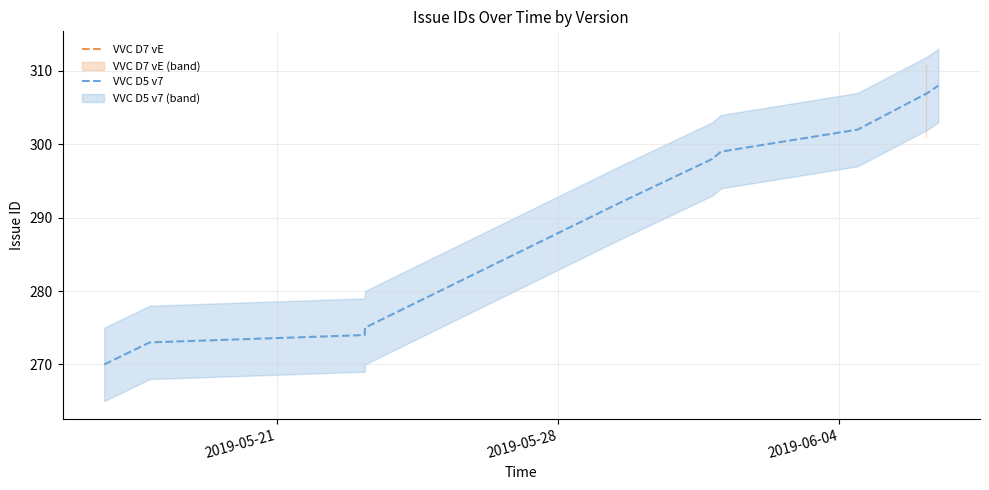

What is the maximum value for VVC D5 v7?

308